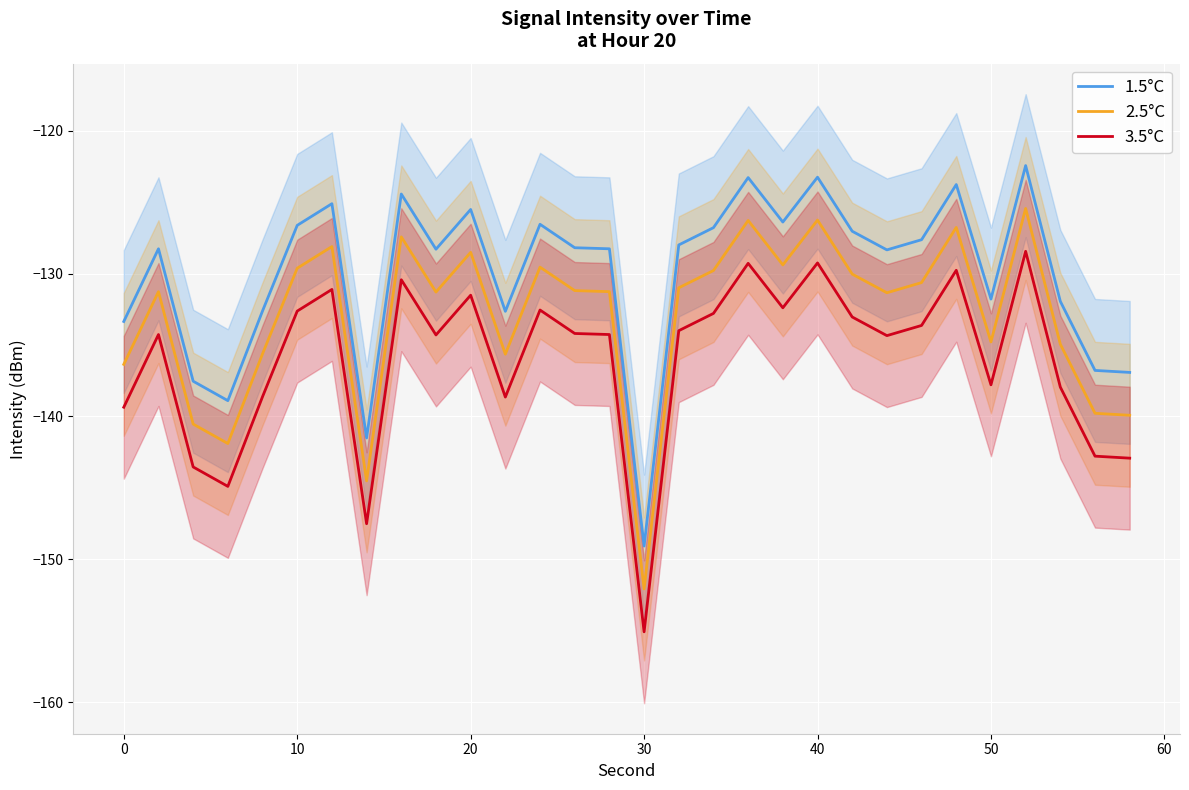

True or false: 3.5°C and 2.5°C cross at least once.

False